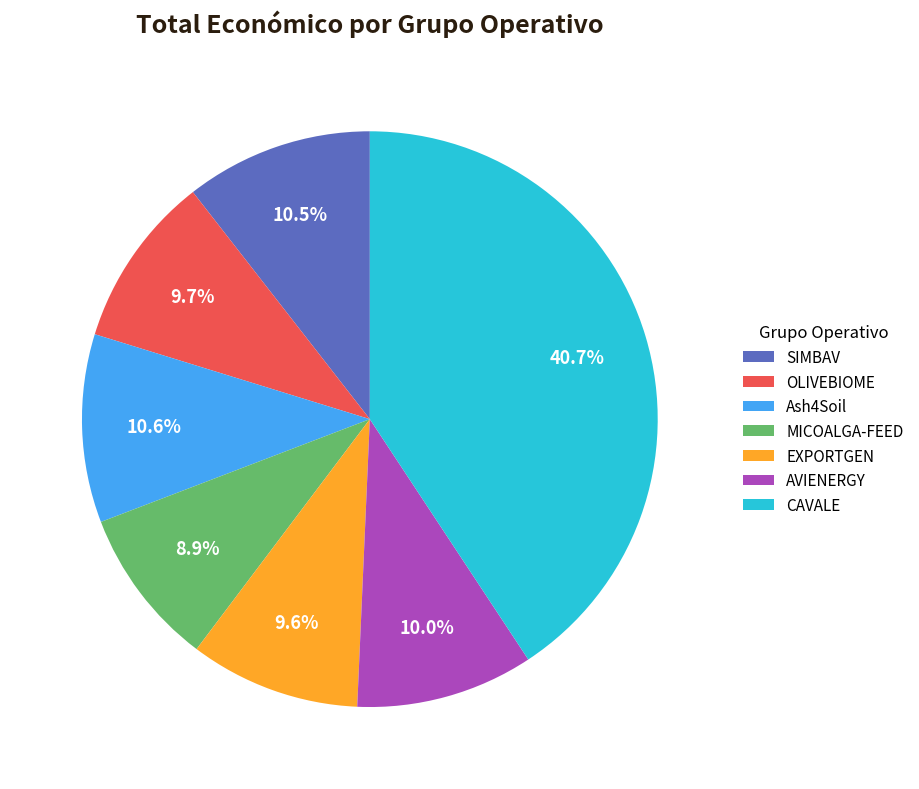

Which slice is the smallest?

MICOALGA-FEED